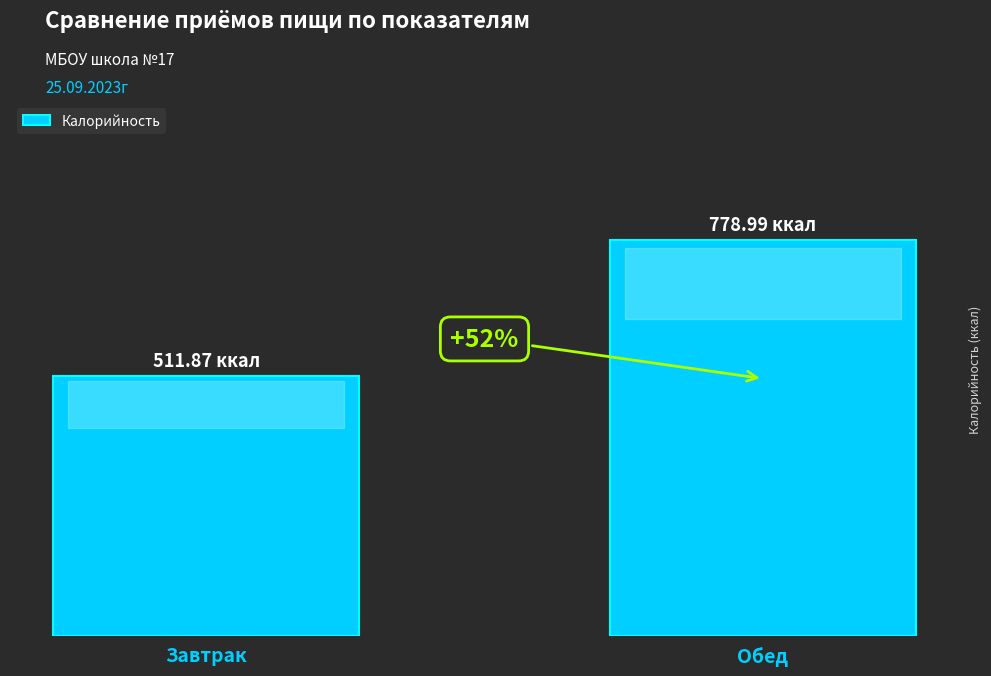

Which label corresponds to the largest value in the chart?

Обед